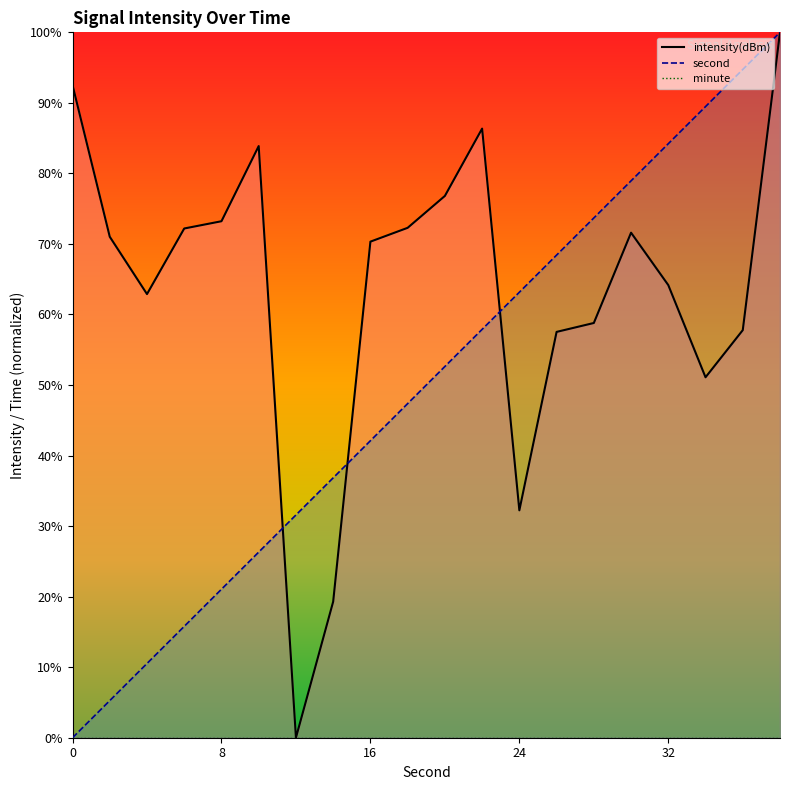

At which category is the sum across all series the highest?

38